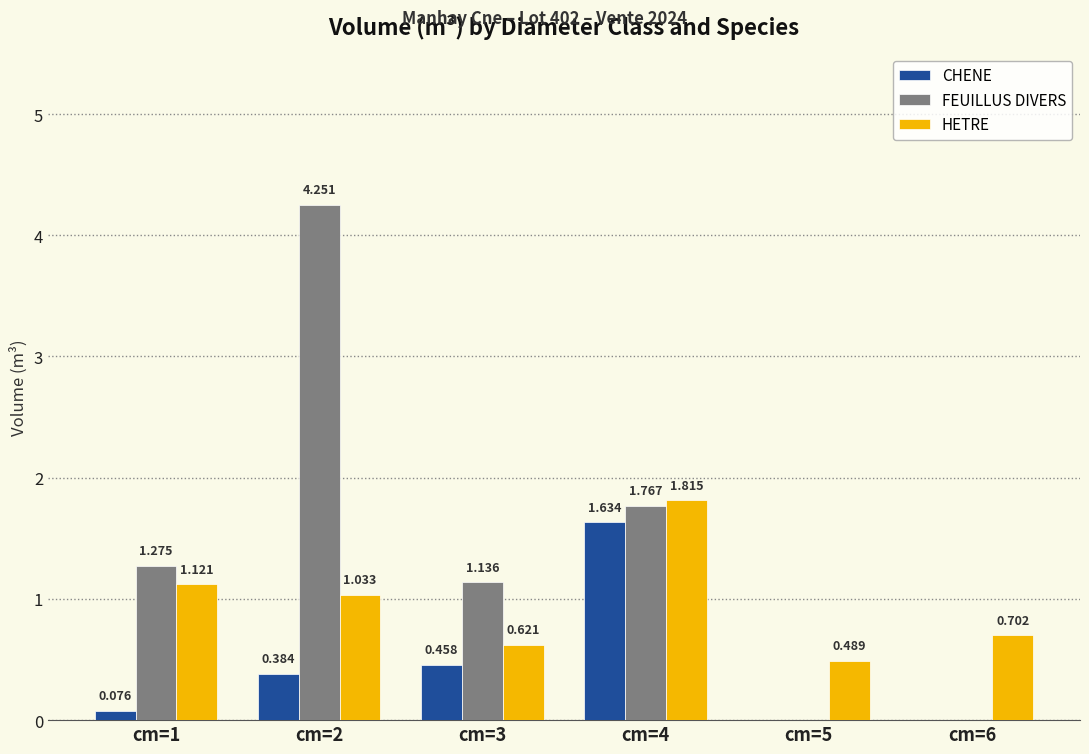

What are all the series names shown in the legend?

CHENE, FEUILLUS DIVERS, HETRE